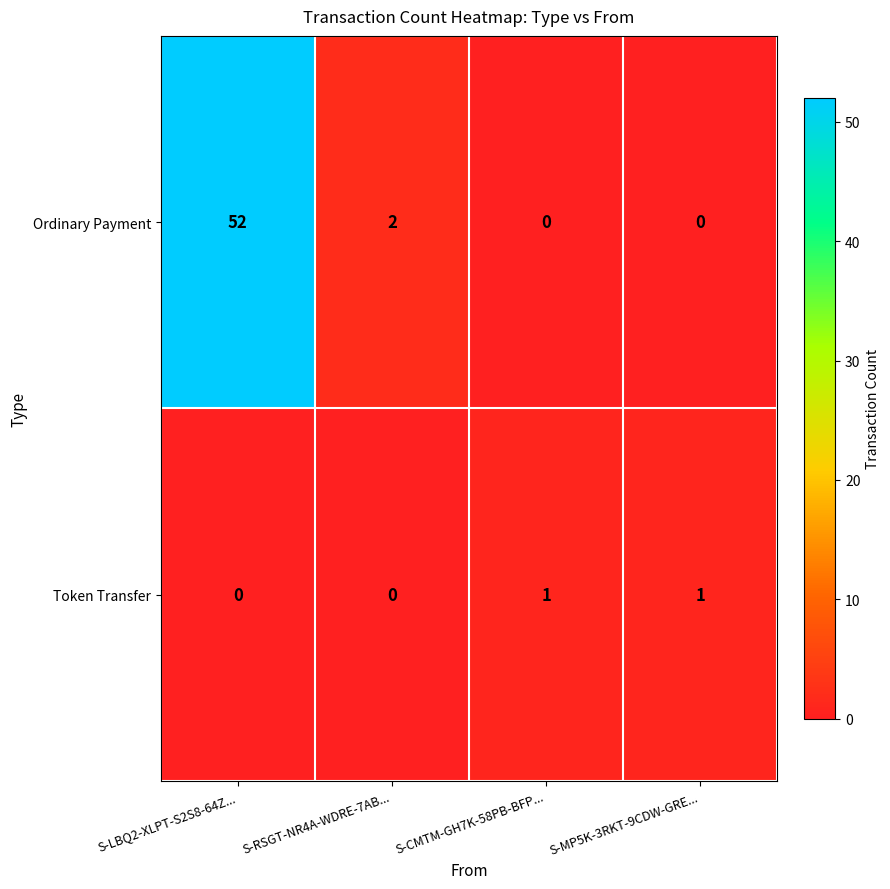

What is the maximum value shown in the chart?

52